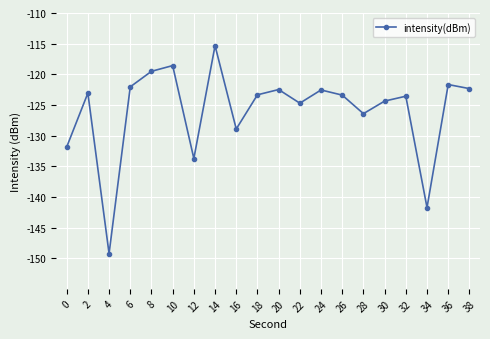

What is the change in value from 10 to 38?

-3.8